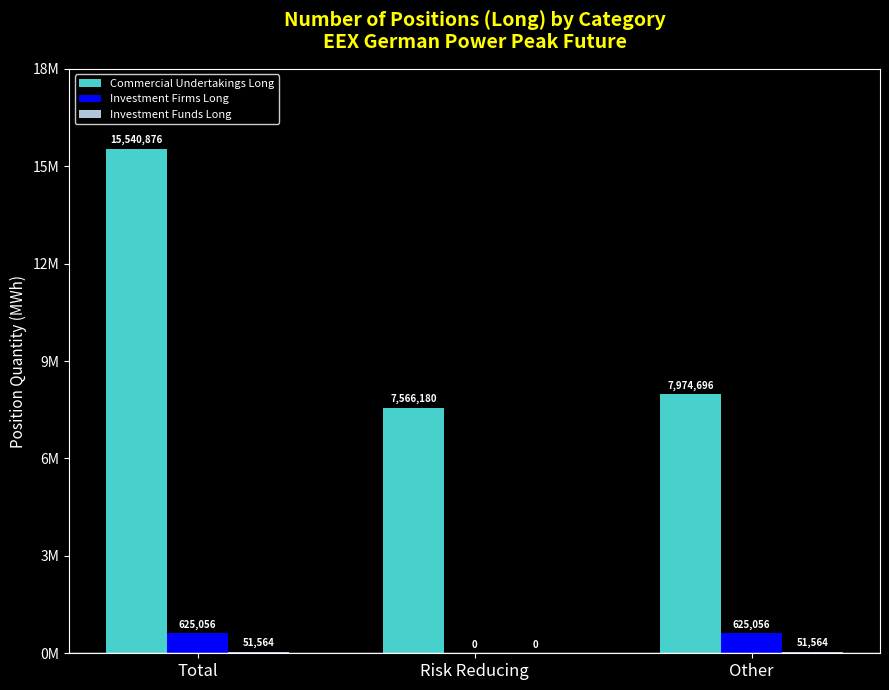

Where is Commercial Undertakings Long nearest to the value 11553528?

Other